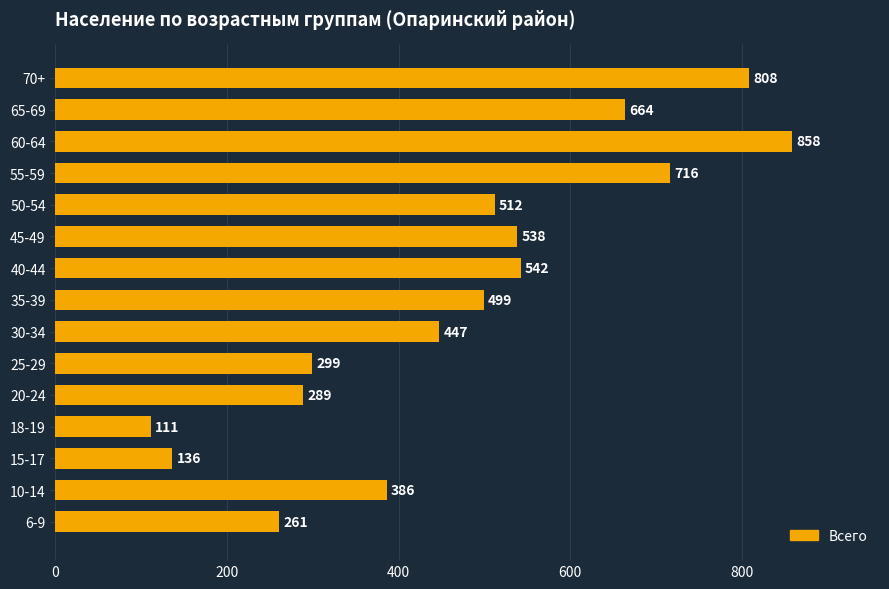

What is the difference between the second highest and minimum values?

697